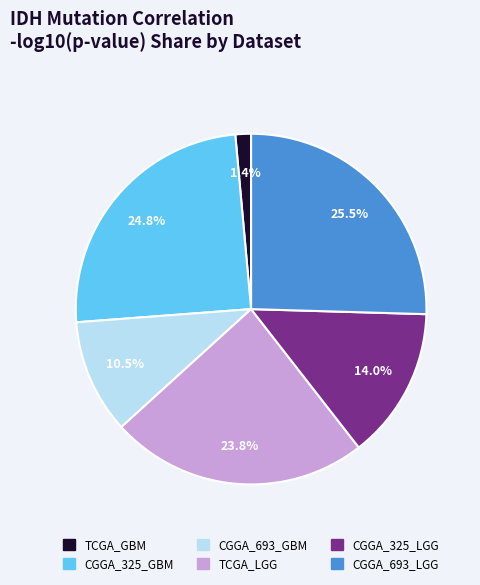

Is there any slice that represents more than half of the pie?

No